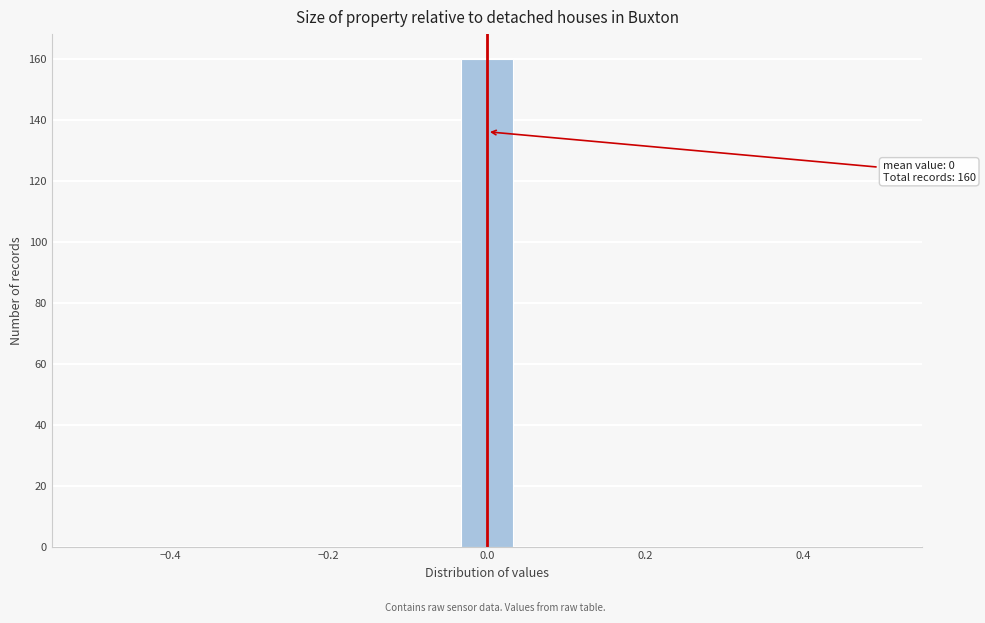

Read against the x-axis, roughly where is the centre of the tallest bar?

0.00